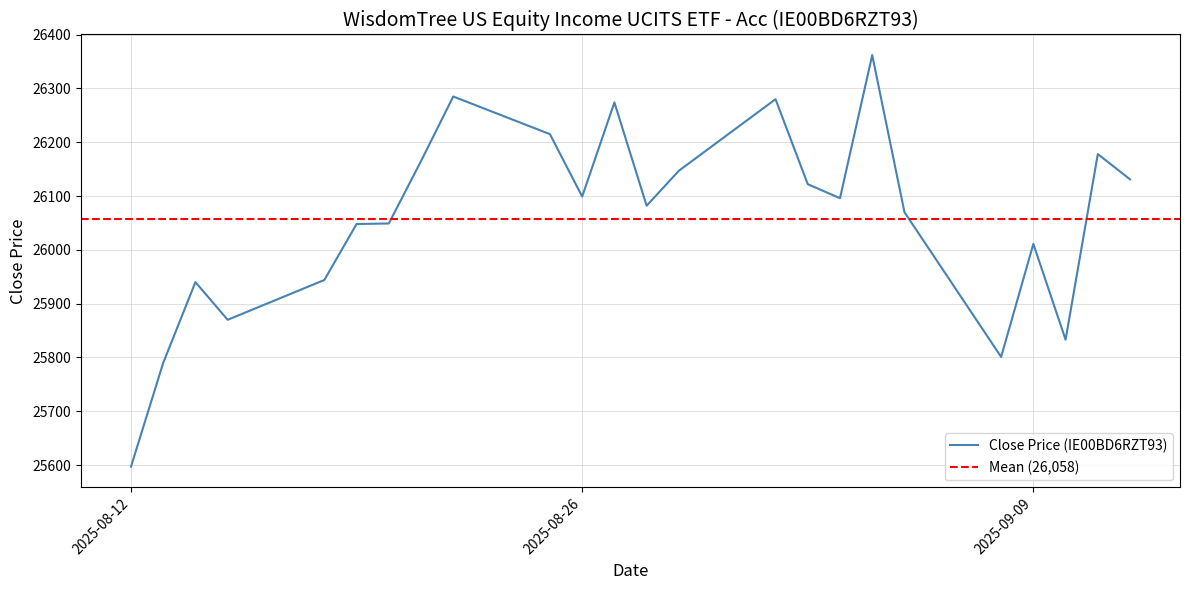

At which category does the chart reach its peak across all series?

04.09.2025